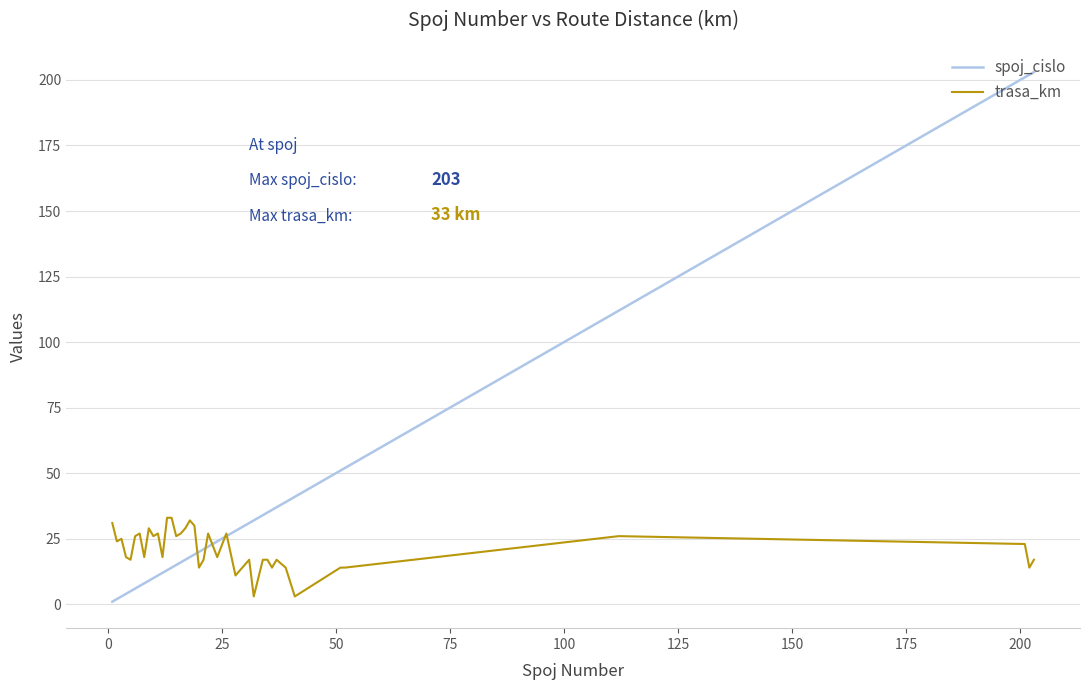

Count the number of data series in this chart.

2